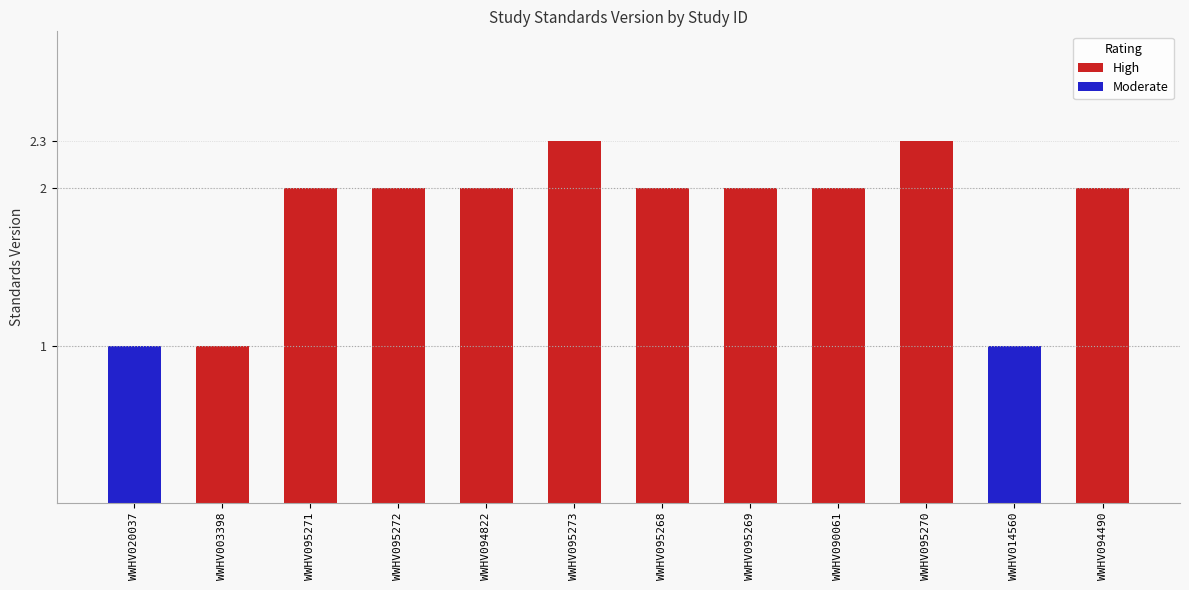

What position from the left is WWHV095269?

8